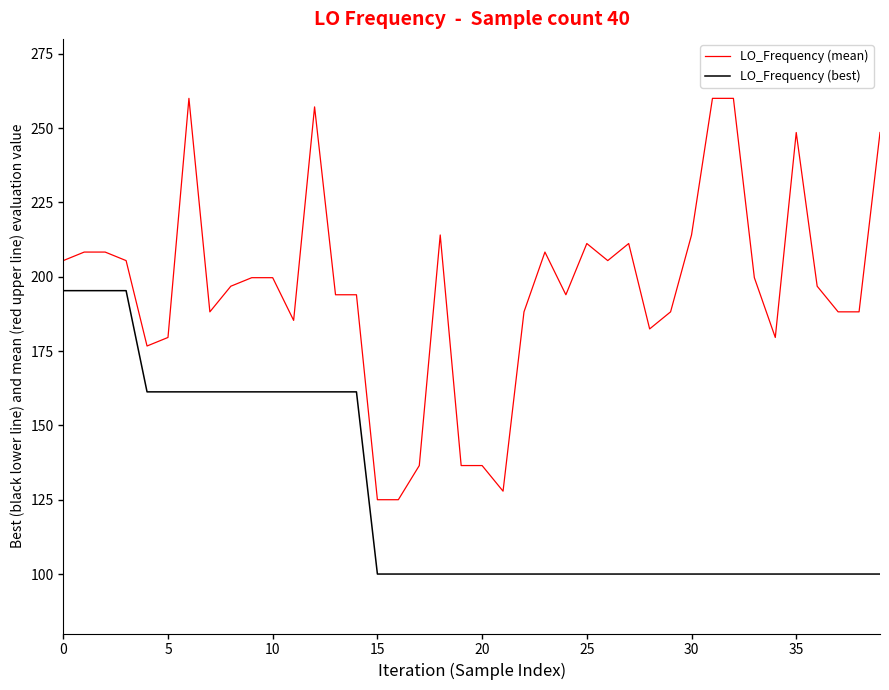

True or false: LO_Frequency (mean) and LO_Frequency (best) cross at least once.

False